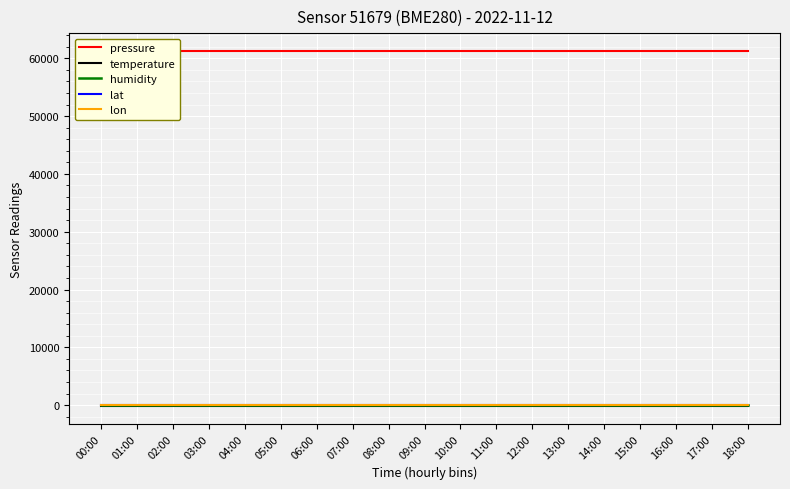

How many series are shown in this chart?

5